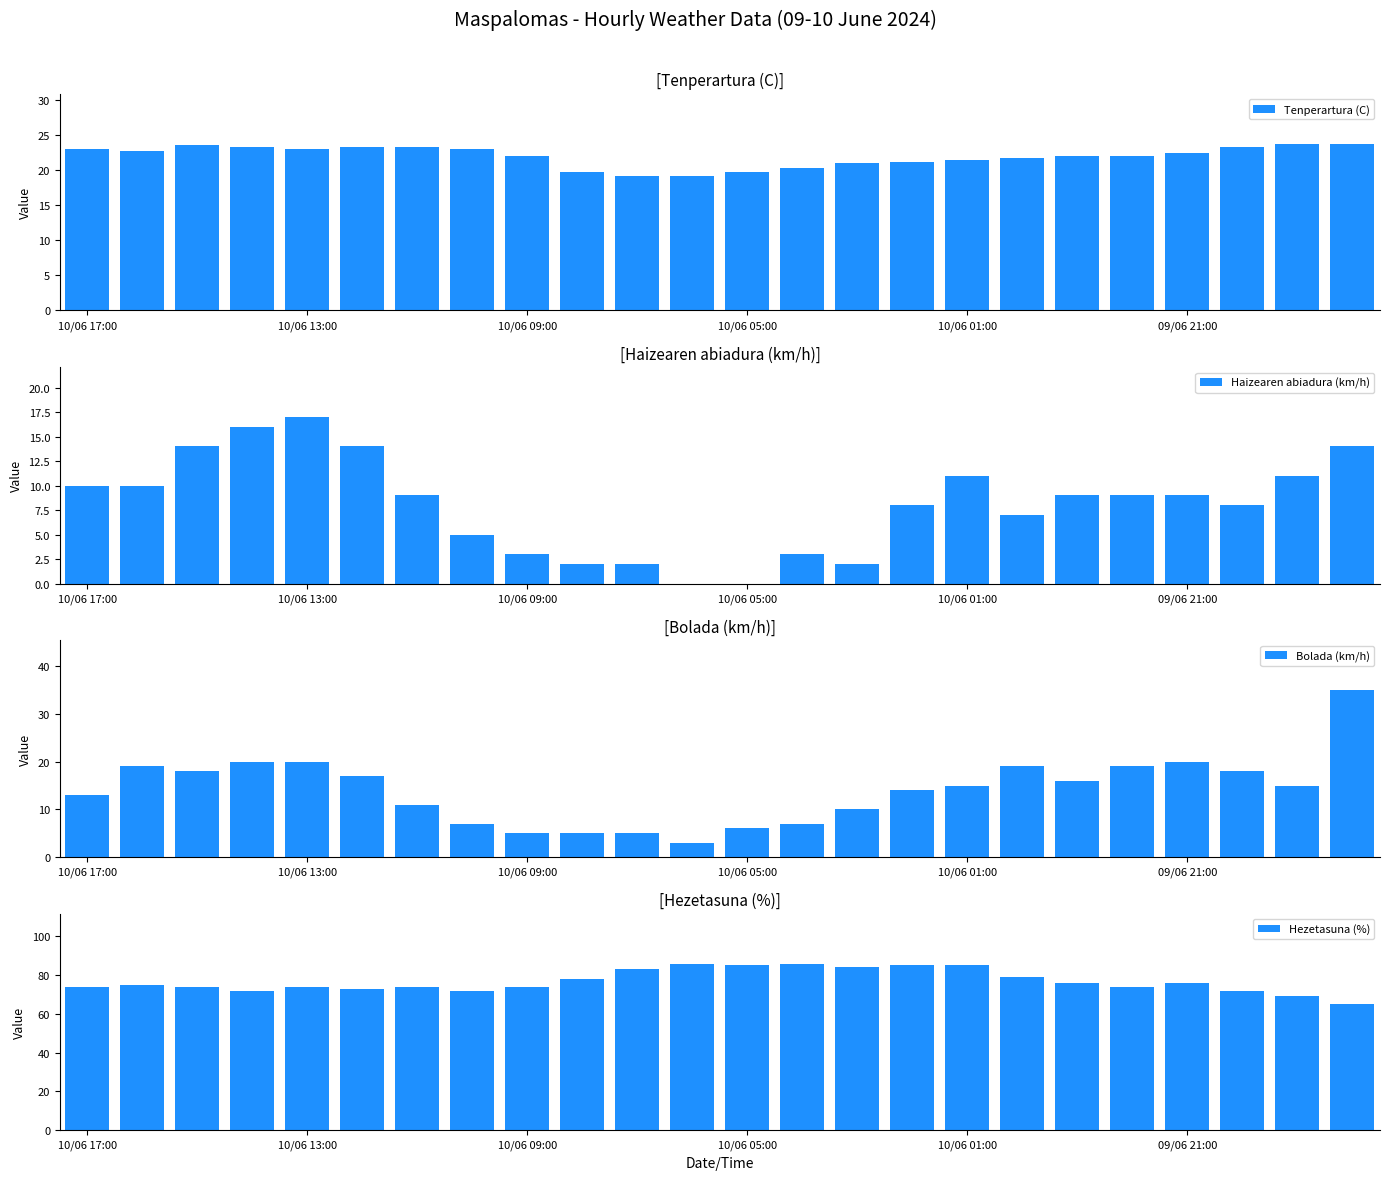

What is the minimum value for Bolada (km/h)?

3